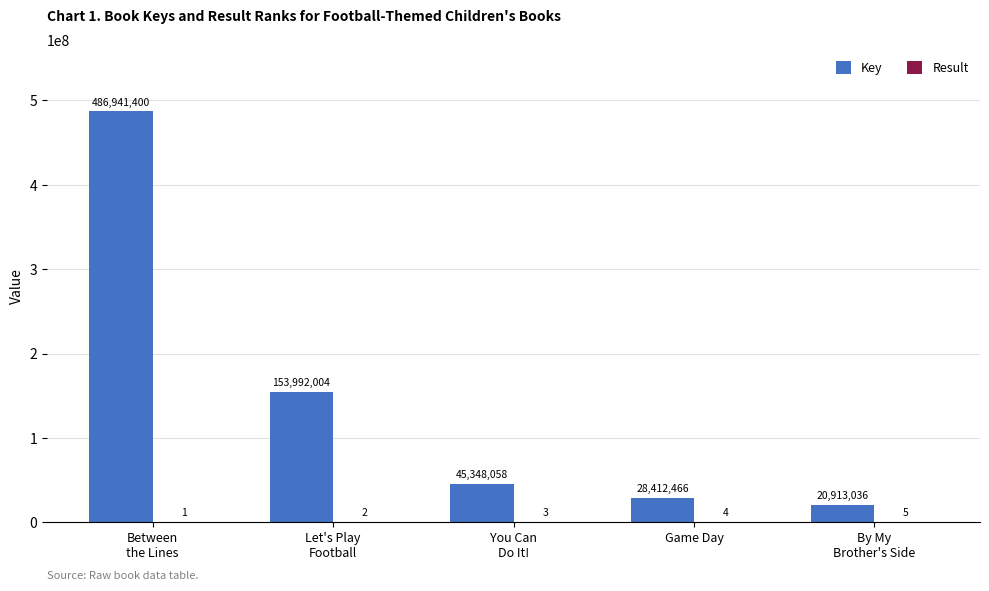

What is the greatest value displayed?

486941400